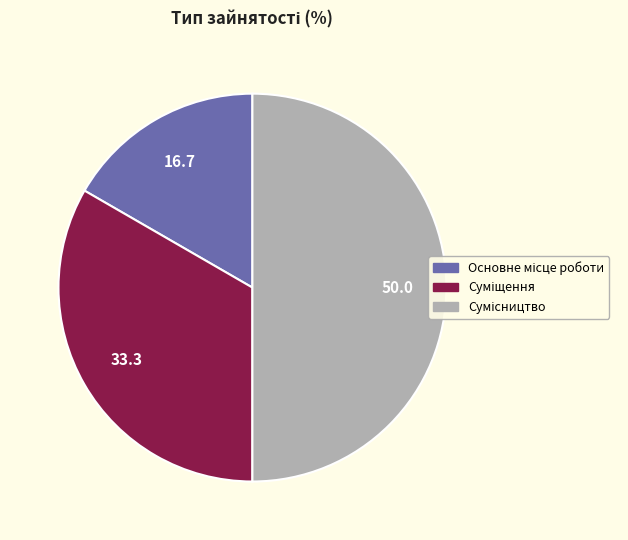

What is the change in value from Основне місце роботи to Сумісництво?

+2